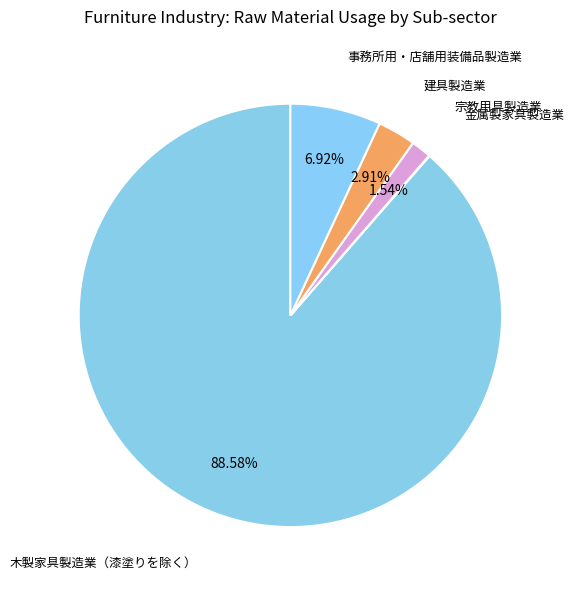

How many slices are in this pie chart?

5